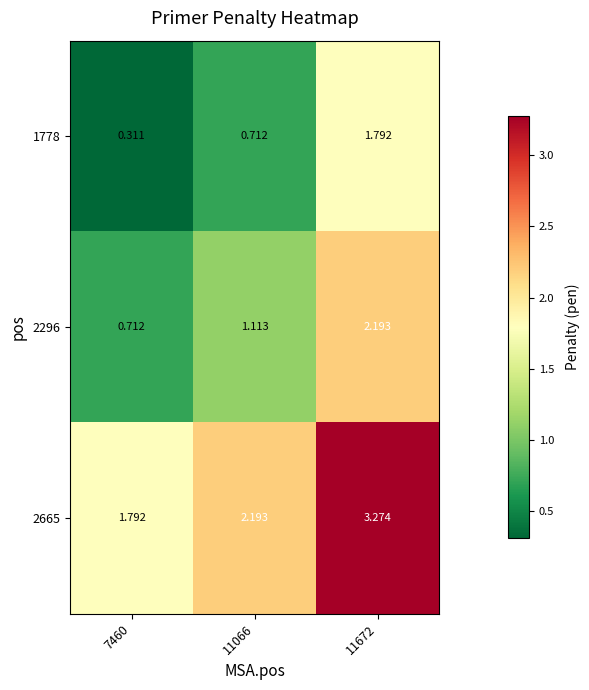

How many values in the 2296 series are below 1?

1